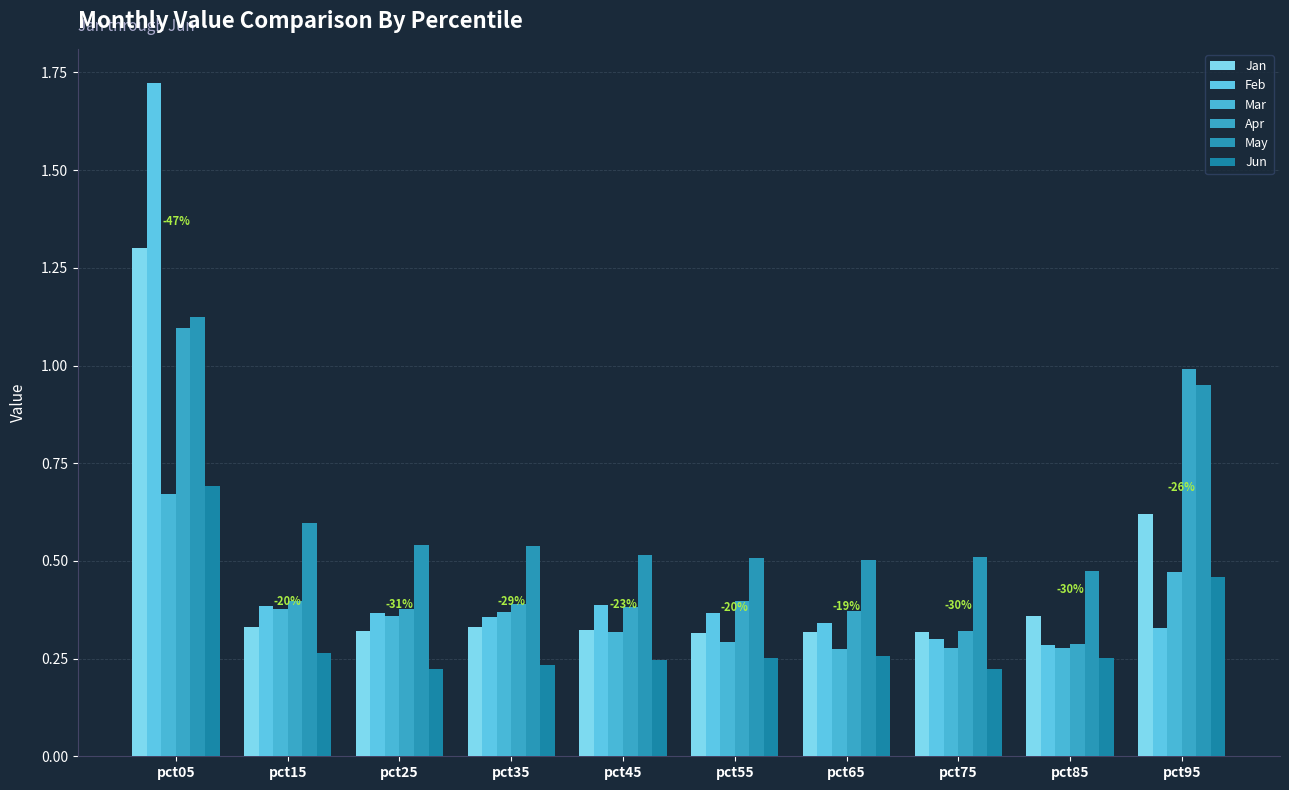

How many series are shown in this chart?

6